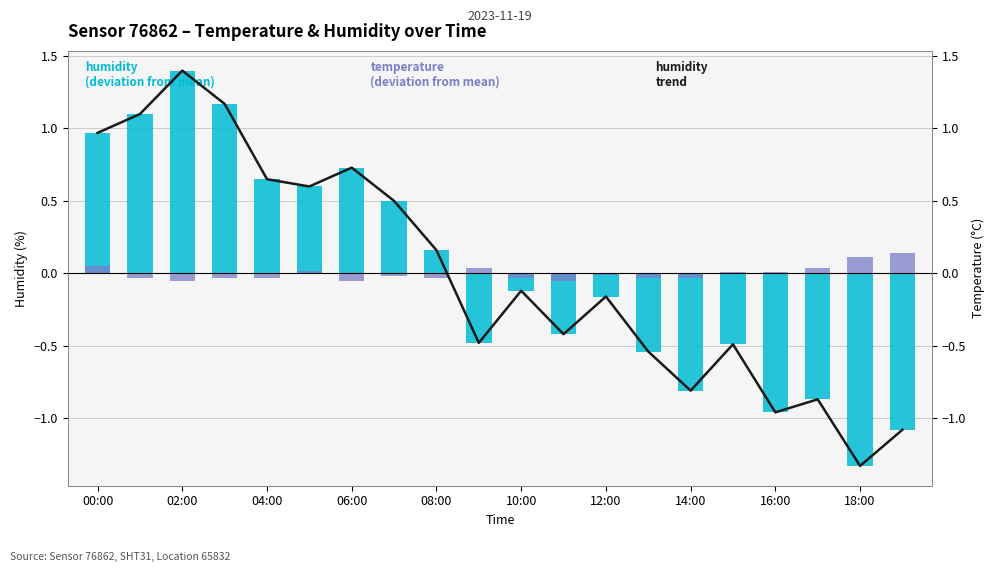

Which category has the lowest value in the humidity series?

18:00